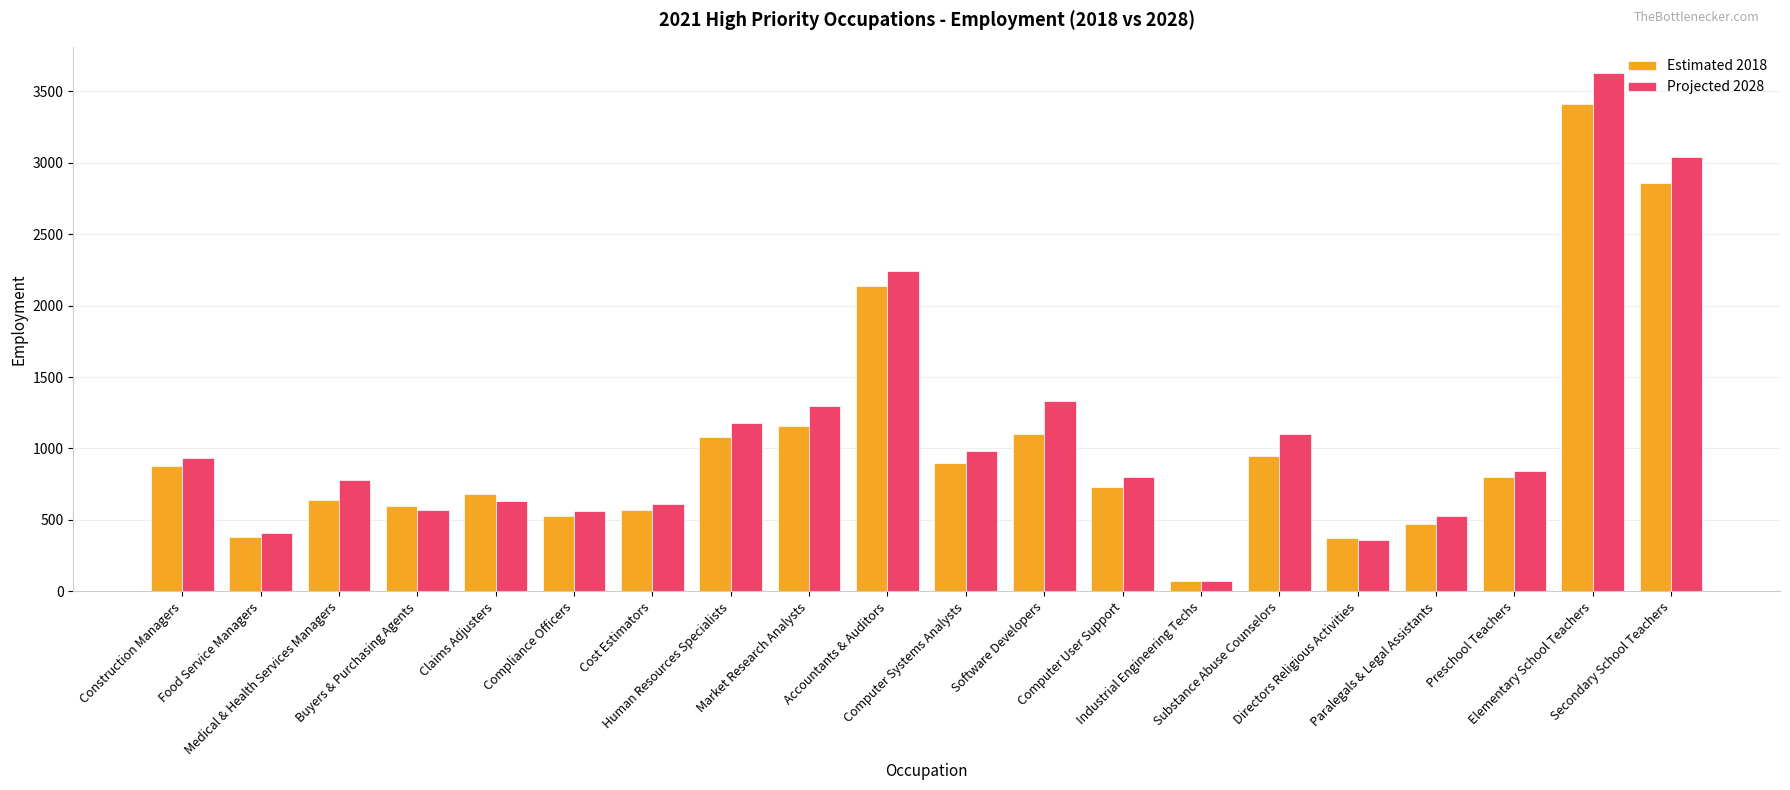

How many data points in Projected 2028 are less than 840?

10